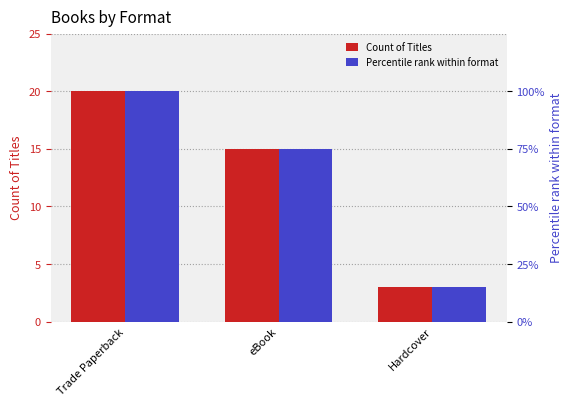

Rank the categories by Count of Titles value from highest to lowest.

Trade Paperback, eBook, Hardcover